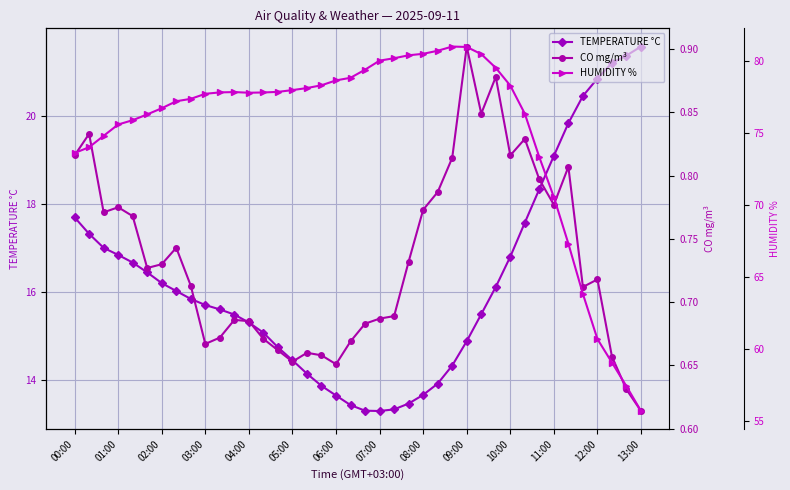

Which series has the widest spread of values?

HUMIDITY %